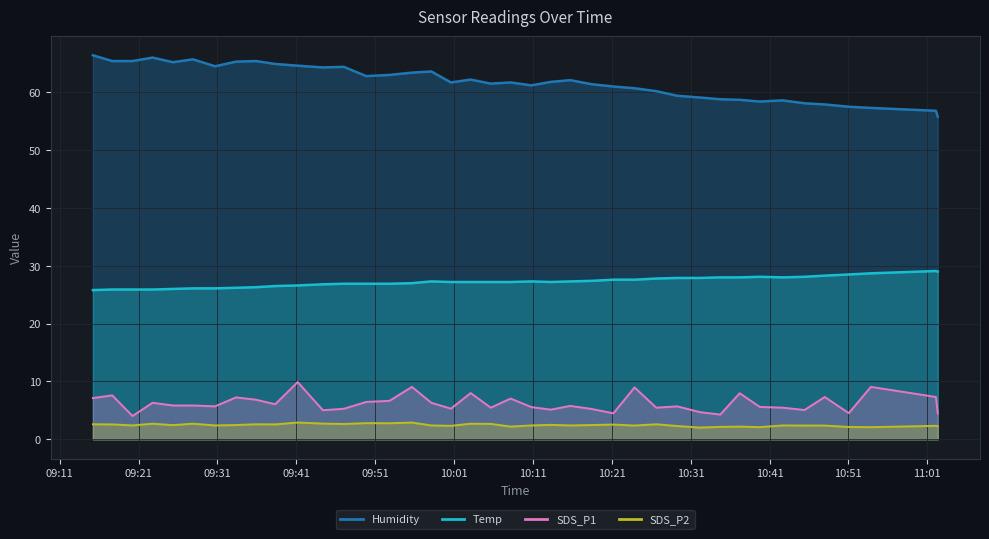

The Humidity series shows 13.0 at 2022/06/15 10:03:06. True or false?

False